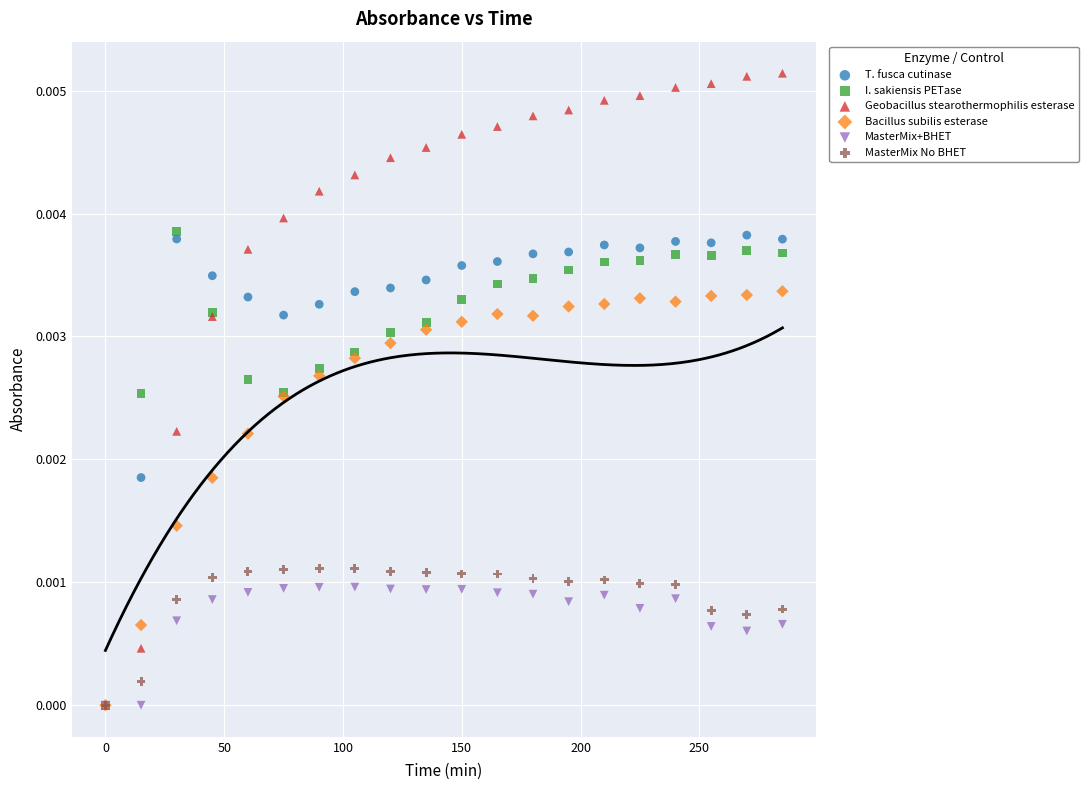

What are all the series names shown in the legend?

T. fusca cutinase, I. sakiensis PETase, Geobacillus stearothermophilis esterase, Bacillus subilis esterase, MasterMix+BHET, MasterMix No BHET